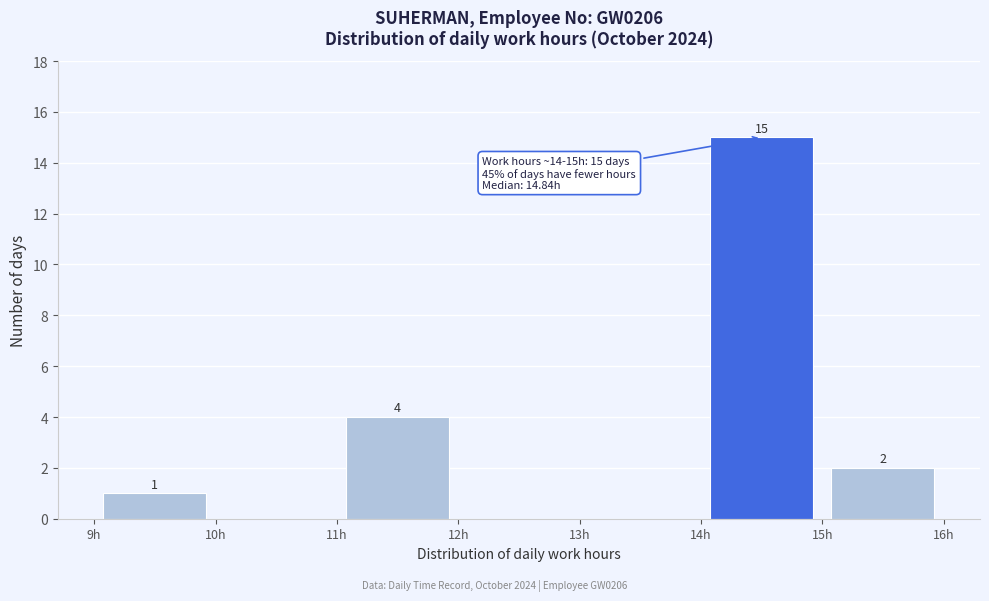

Over which range of the x-axis is the bar tallest?

14 to 15